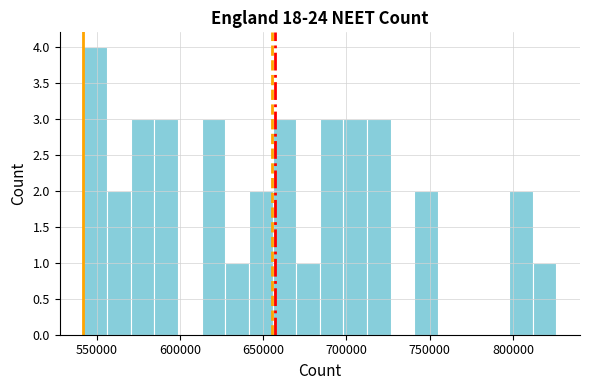

Read against the x-axis, roughly where is the centre of the tallest bar?

550000